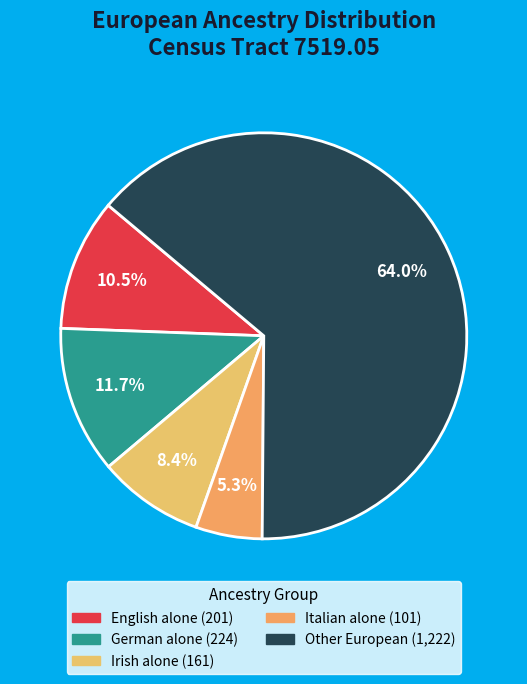

How many segments does this pie chart have?

5